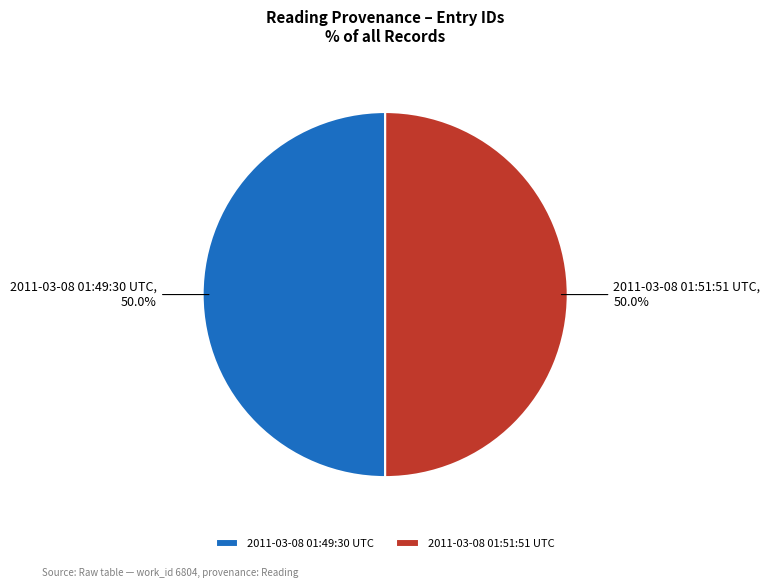

How much of the chart is everything except 2011-03-08 01:51:51 UTC?

50.0%